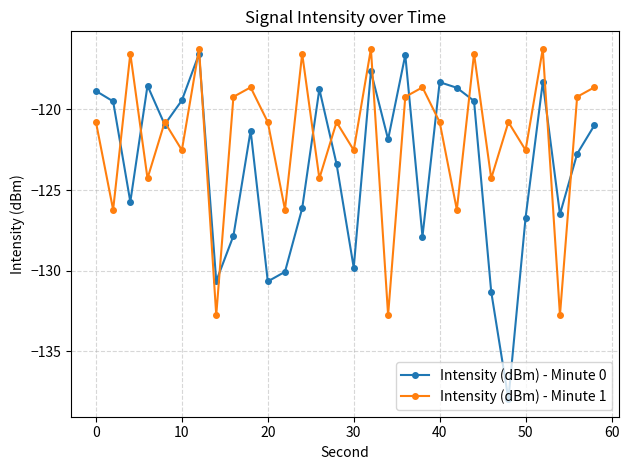

Which series has the widest spread of values?

Intensity (dBm) - Minute 0